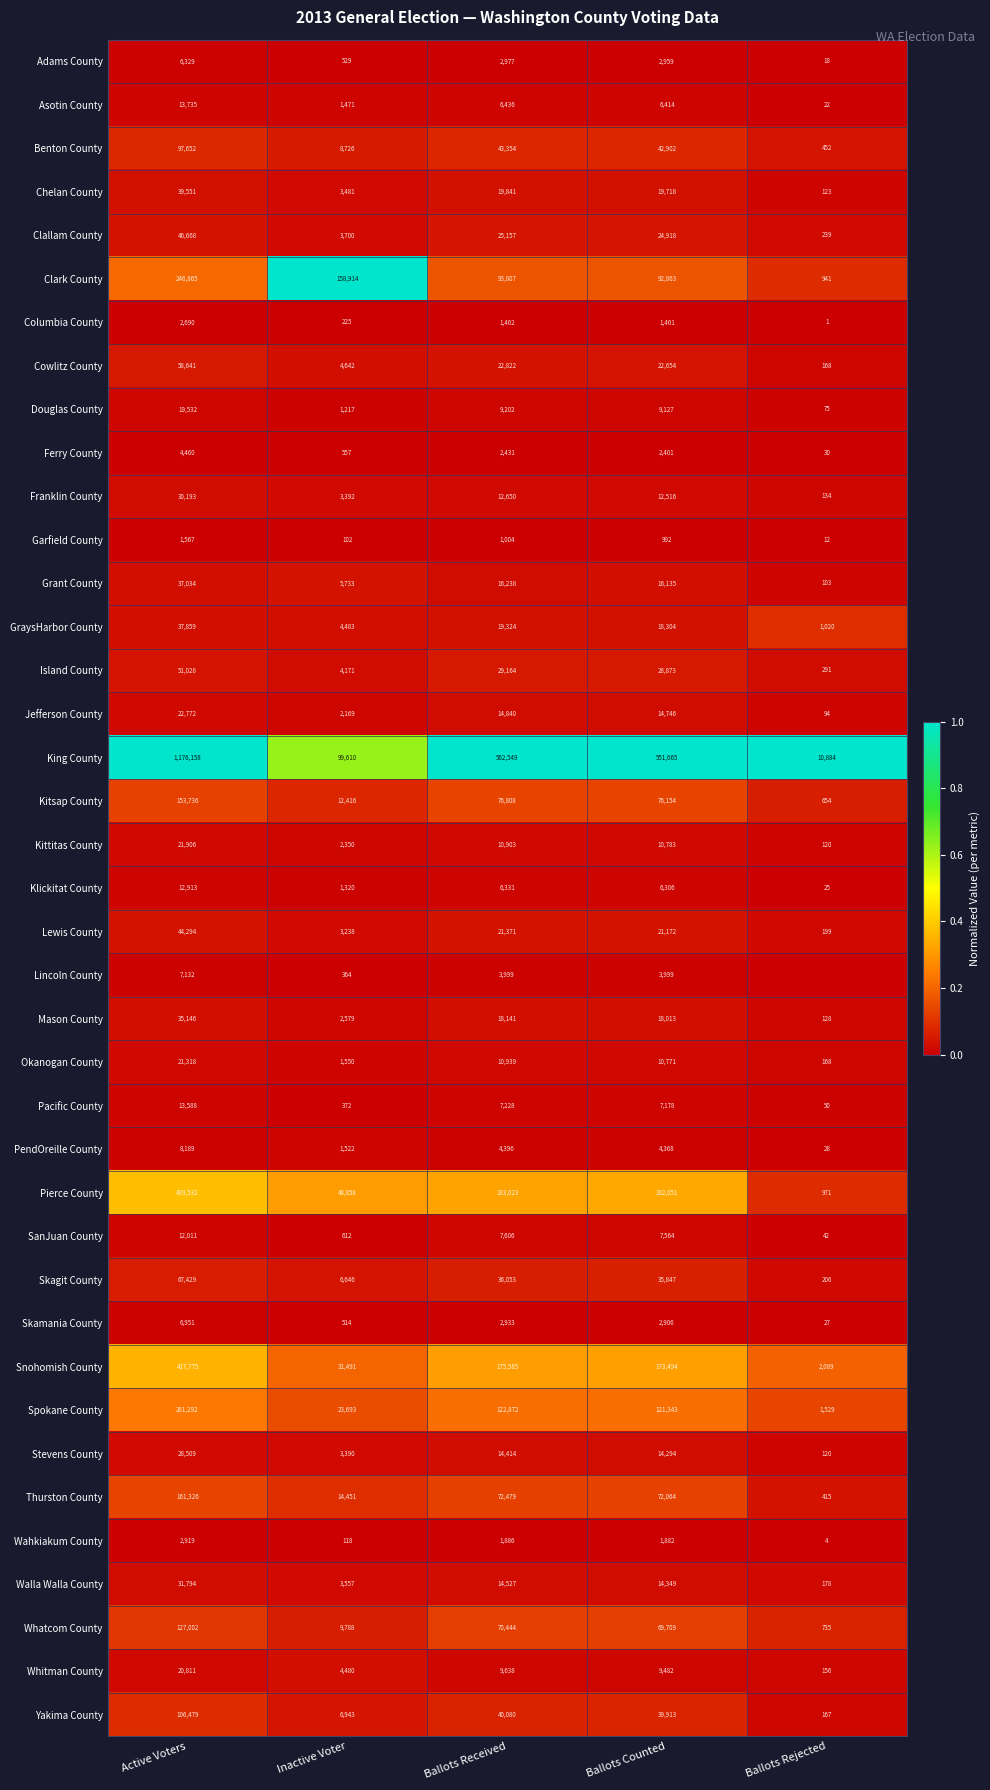

At which category is the sum across all series the highest?

Active Voters